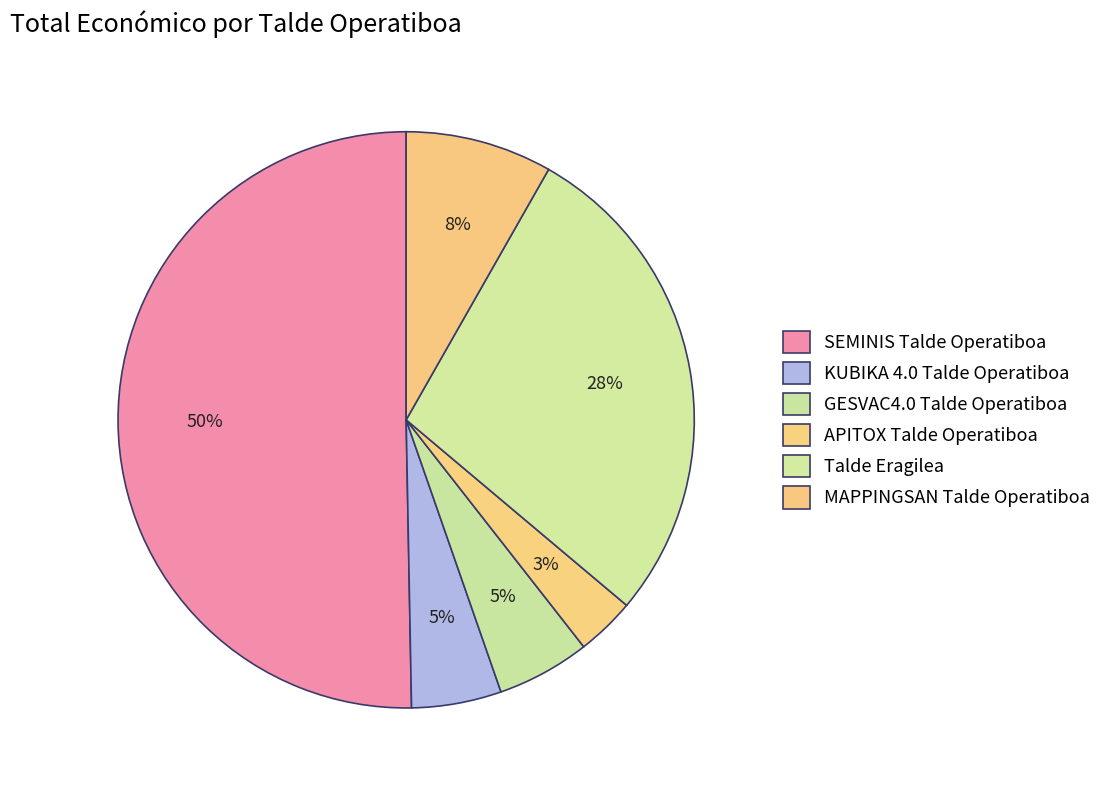

Is there a majority slice in this chart?

Yes